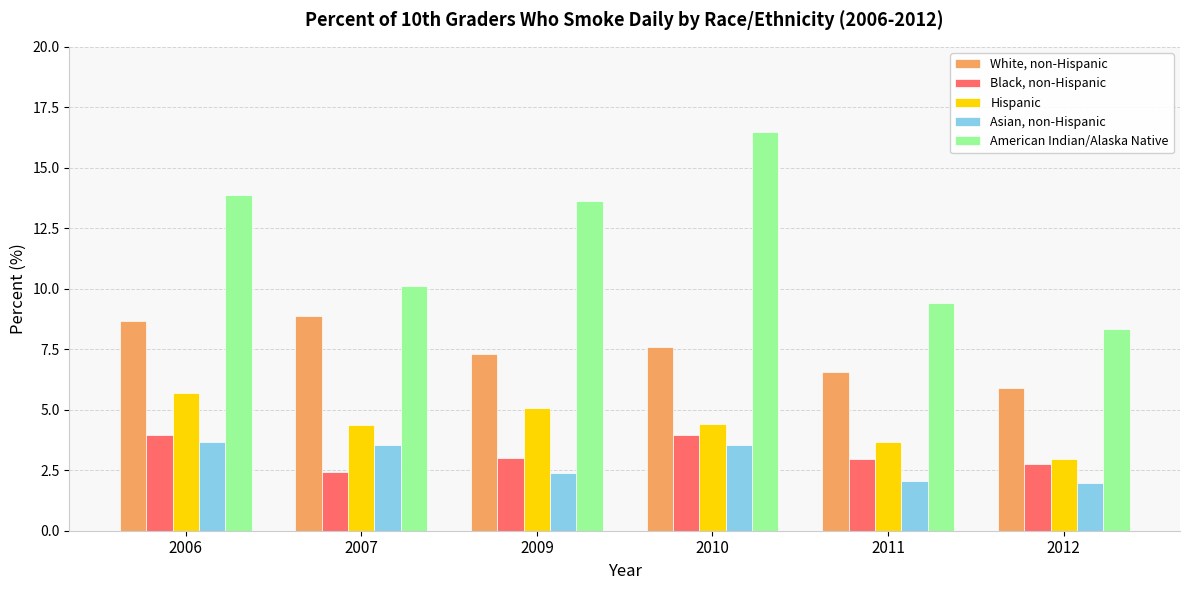

How many data points does each series have?

6